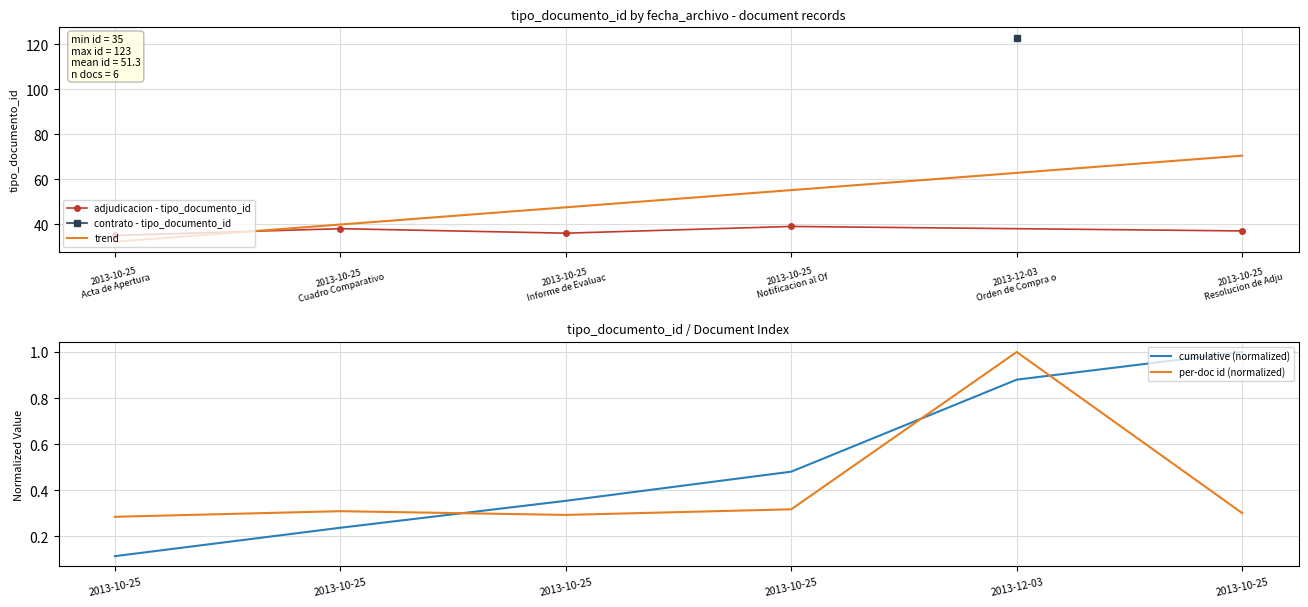

How many points are lower than both their immediate neighbors (excluding endpoints)?

1